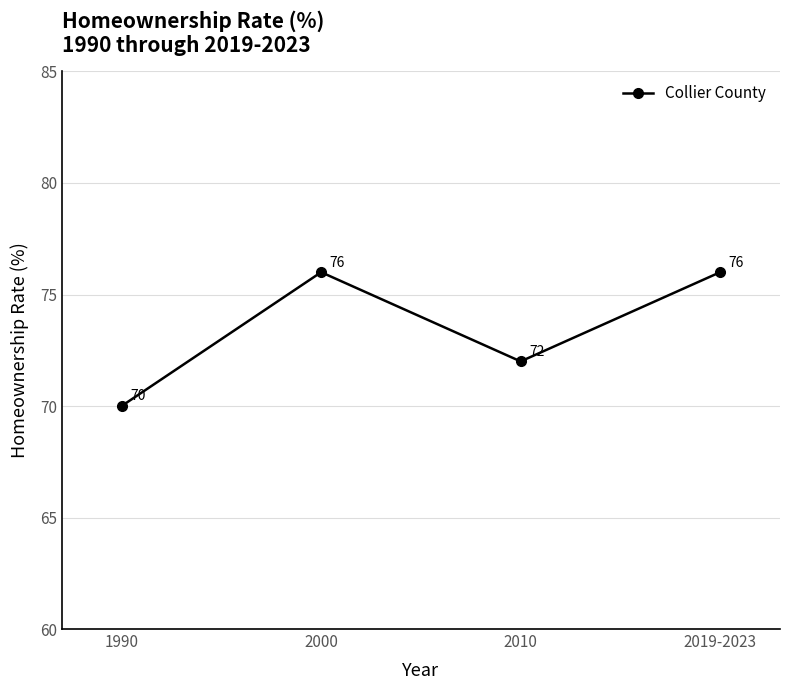

What is the minimum value shown in the chart?

70